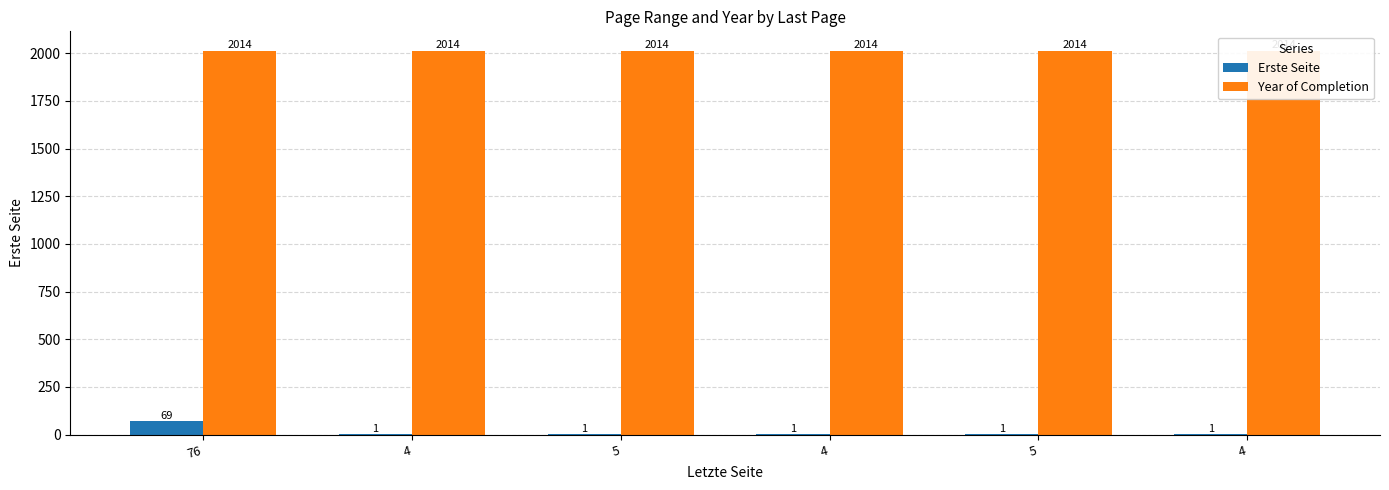

Which series has the widest spread of values?

Erste Seite